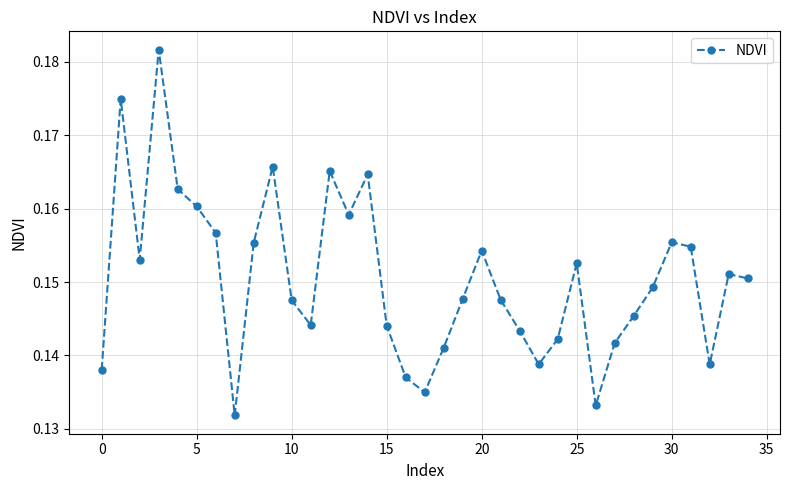

Count the values in the range 0 to 1.

35